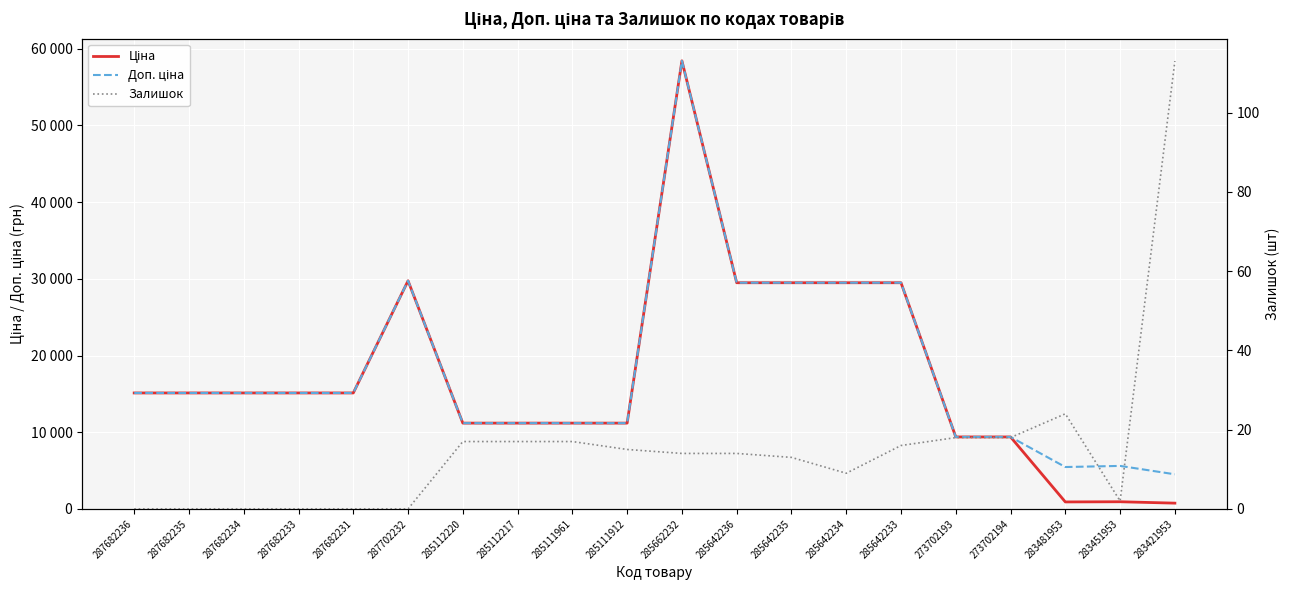

Where does the Ціна series first go above 15120?

287702232